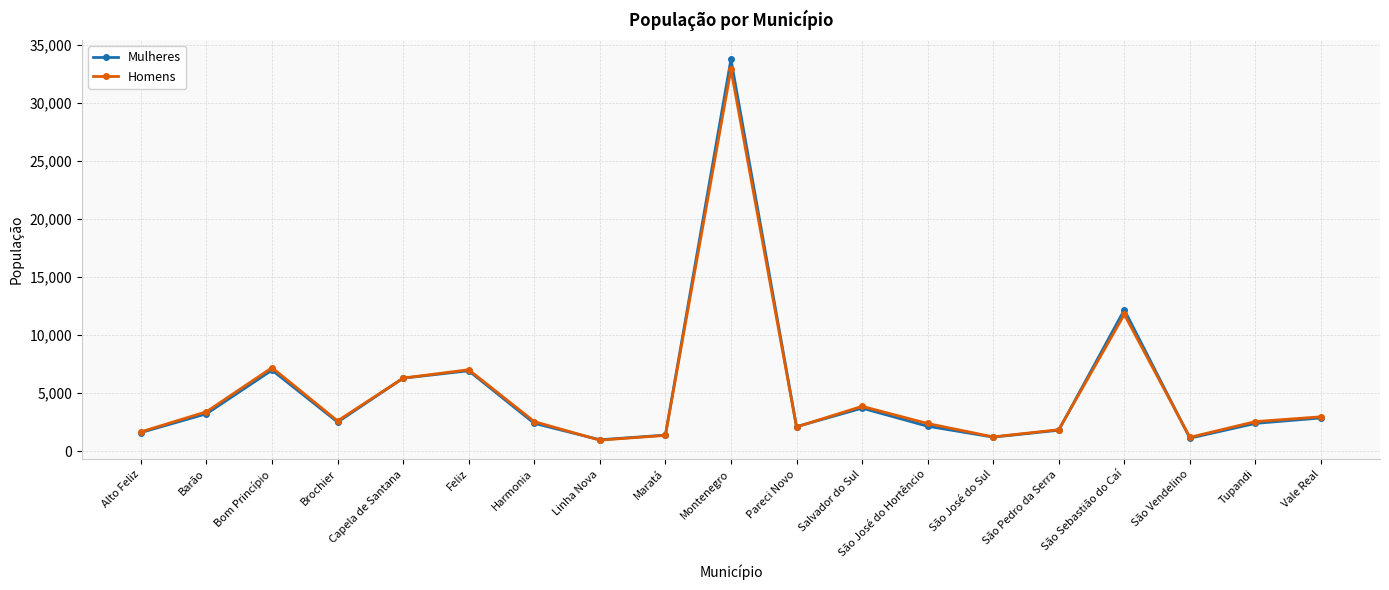

Is the value of Mulheres at Feliz greater than the value of Homens at Maratá?

Yes